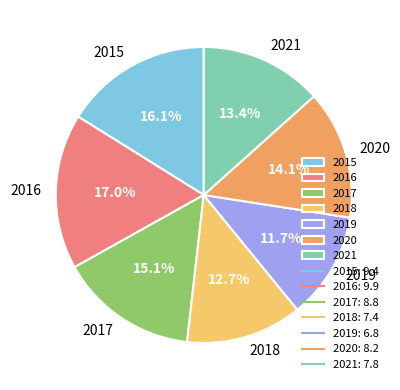

The 2017 slice represents 23% of the pie. True or false?

False